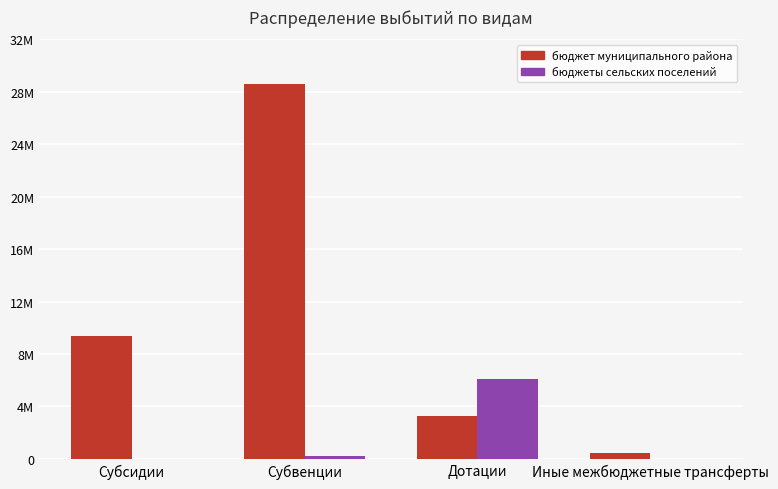

What are all the series names shown in the legend?

бюджет муниципального района, бюджеты сельских поселений